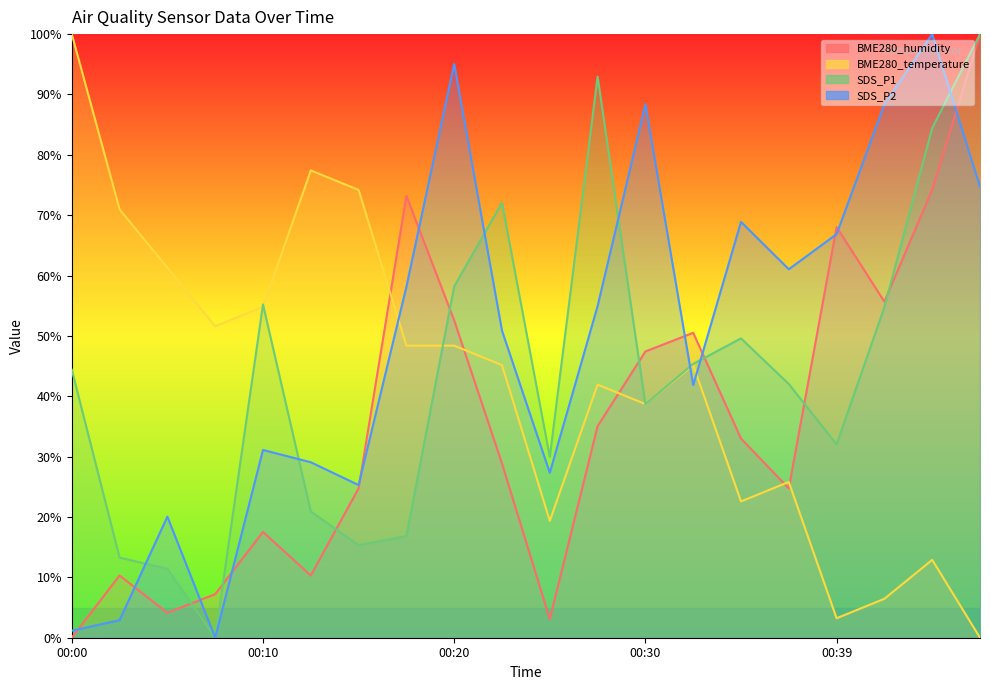

Between which two adjacent categories do BME280_temperature and BME280_humidity first intersect?

00:15 and 00:17